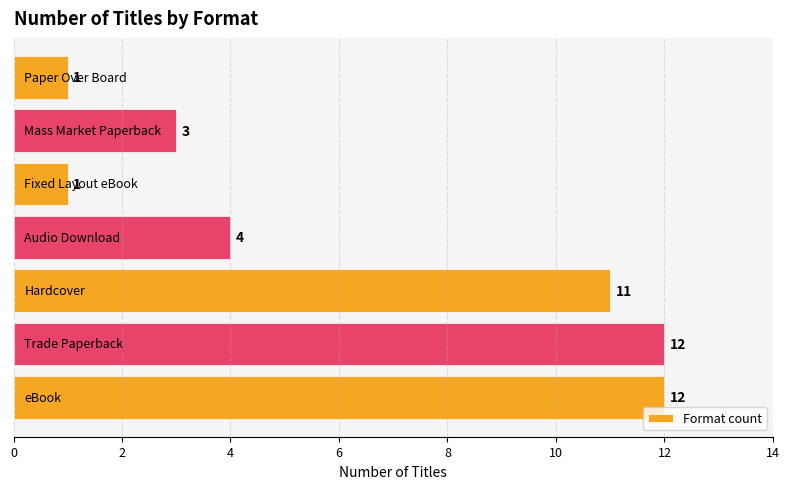

Count the number of categories in the chart.

7